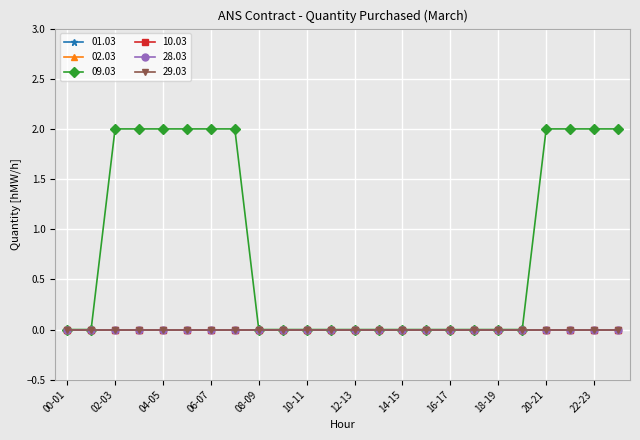

At which category does the chart reach its minimum across all series?

00-01